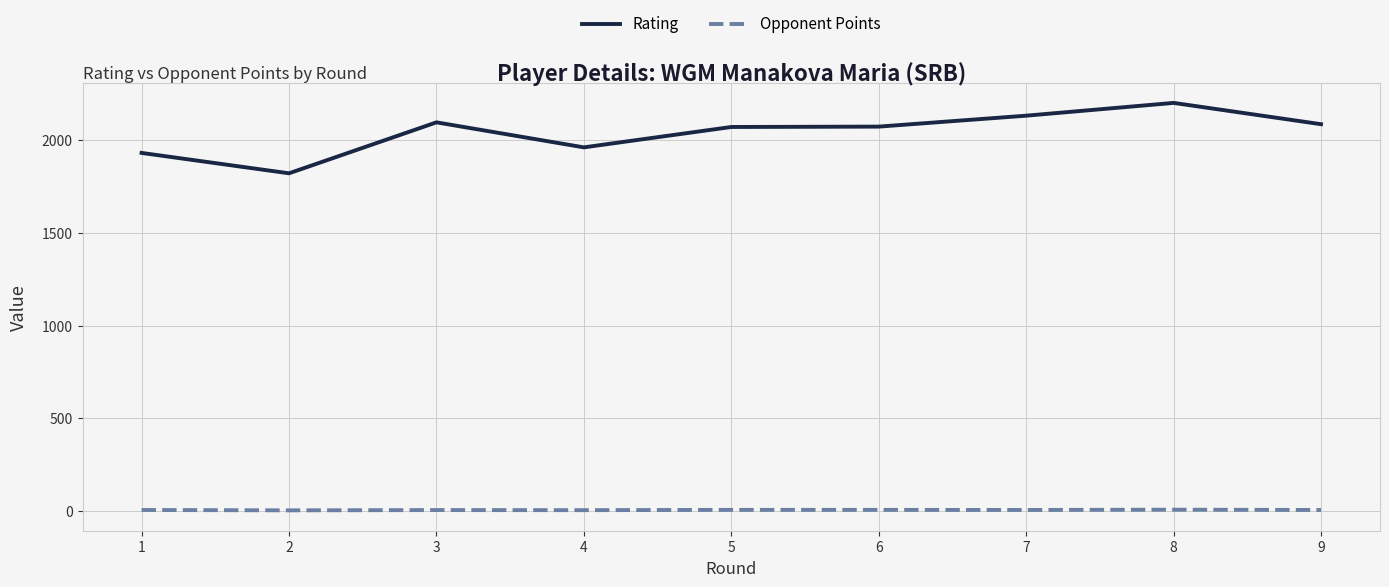

Rank the series at 9 from lowest to highest value.

Opponent Points, Rating